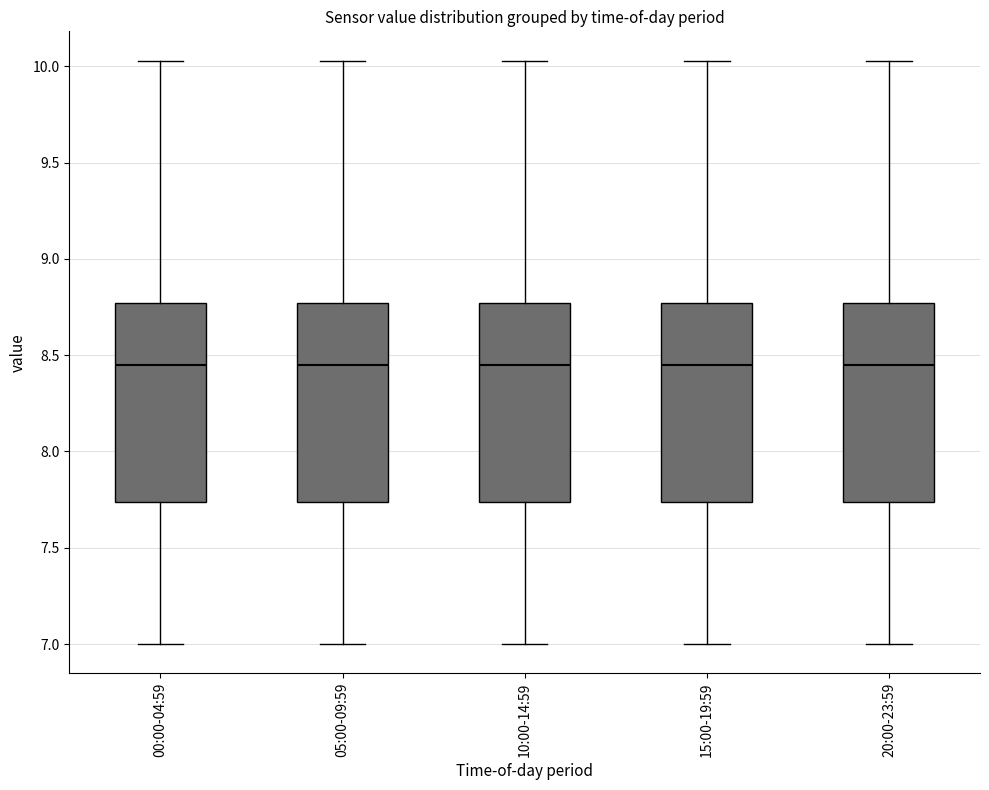

Reading left to right, read every box against the y-axis: the position of its median line, the range the box covers, and the ends of its whiskers. The values are not printed on the chart, so give them approximately, as read against the axis.

00:00-04:59: median 8.45, box 7.75 to 8.75, whiskers 7.00 to 10.05
05:00-09:59: median 8.45, box 7.75 to 8.75, whiskers 7.00 to 10.05
10:00-14:59: median 8.45, box 7.75 to 8.75, whiskers 7.00 to 10.05
15:00-19:59: median 8.45, box 7.75 to 8.75, whiskers 7.00 to 10.05
20:00-23:59: median 8.45, box 7.75 to 8.75, whiskers 7.00 to 10.05